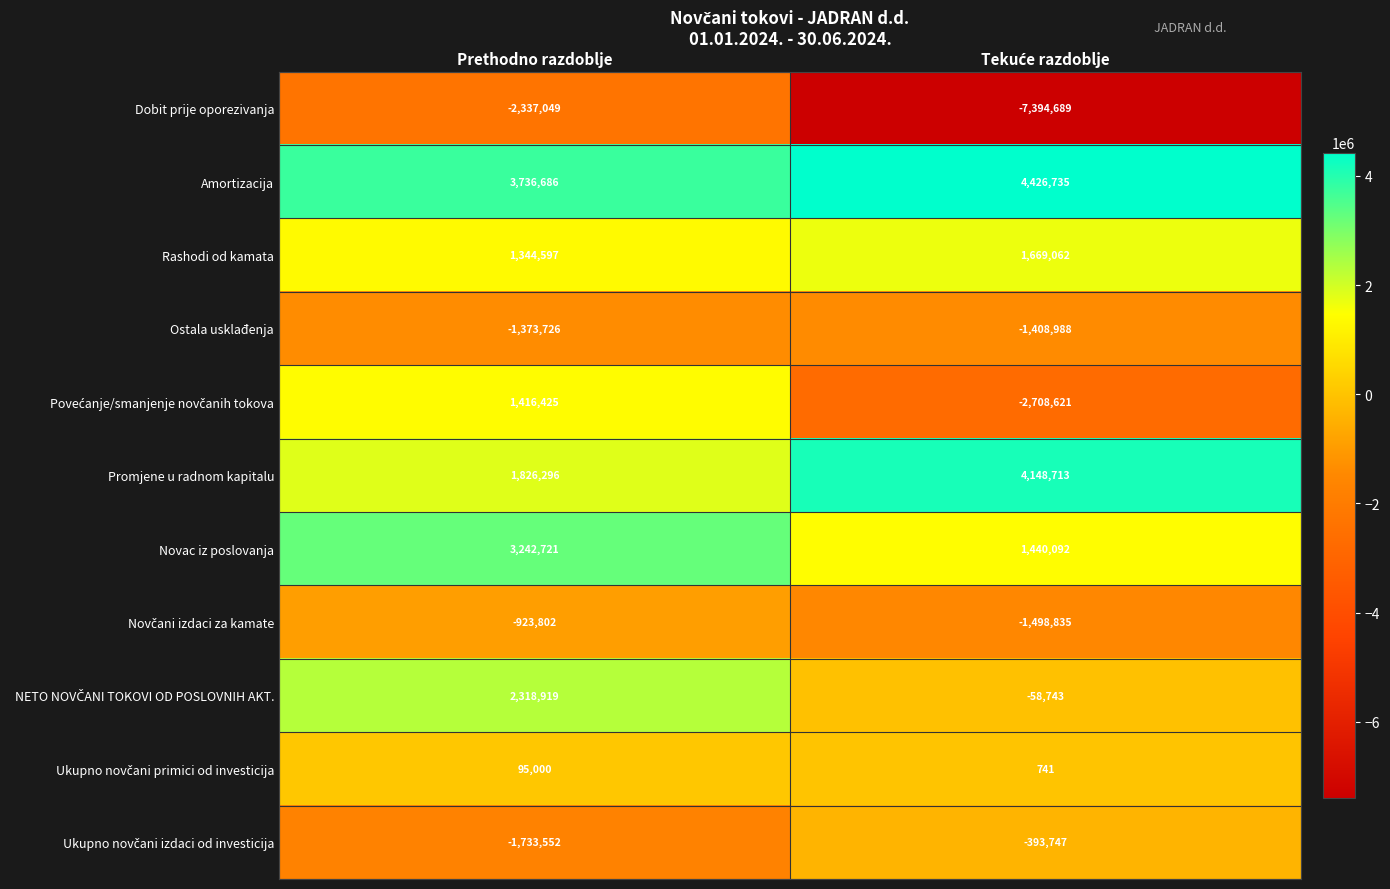

What is the spread (max minus min) of values at Prethodno razdoblje?

6073735